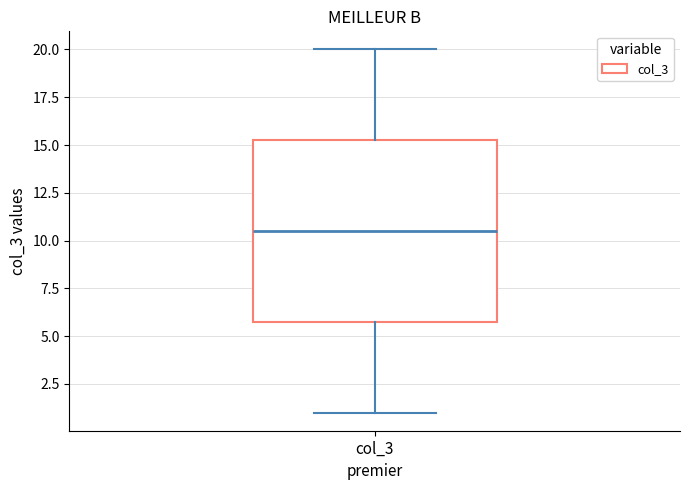

Where is the lower edge of the box for col_3 on the y-axis? The values are not printed on the chart, so give them approximately, as read against the axis.

6.0